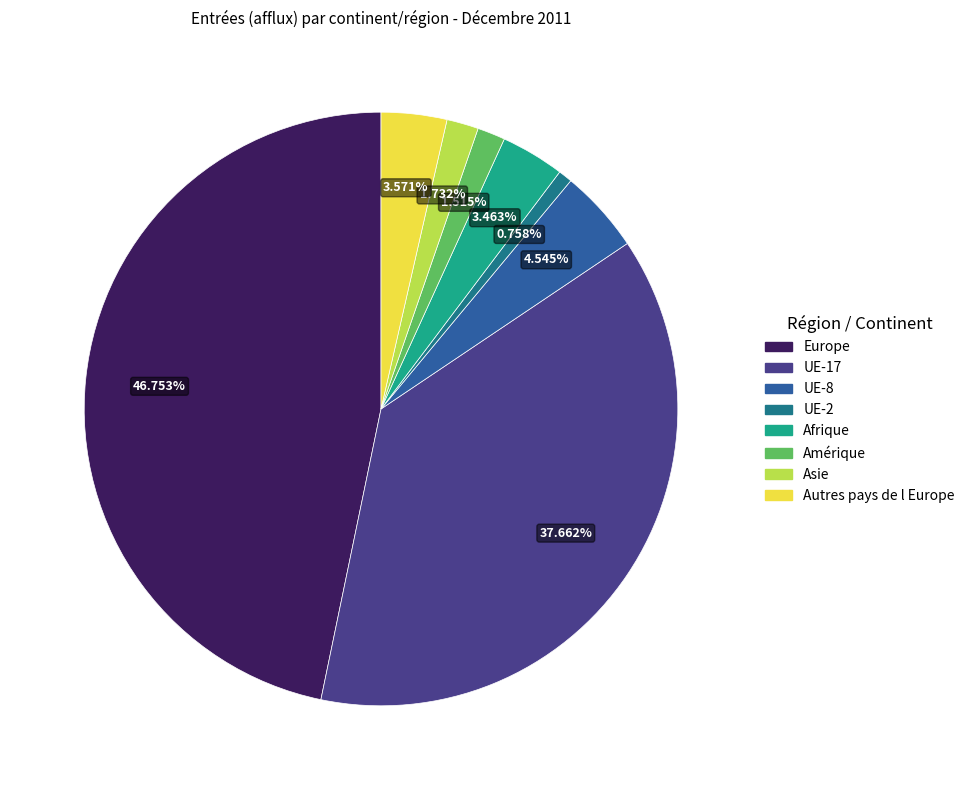

What is the ratio of the value at Europe to the value at UE-8?

10.3